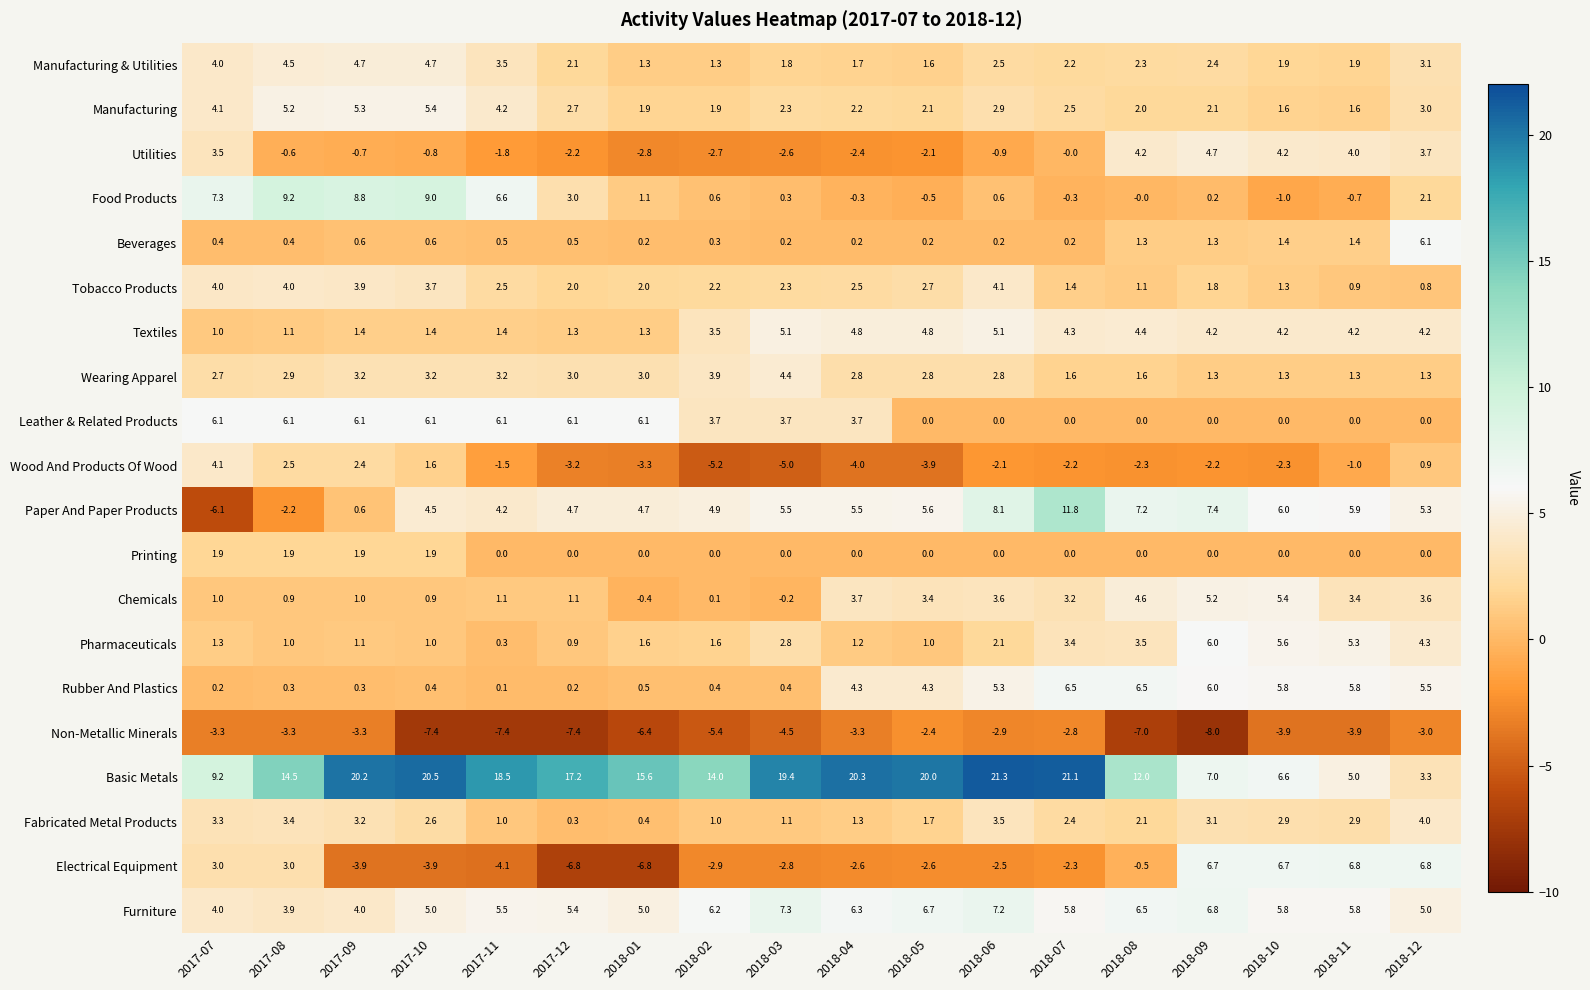

What is the greatest value displayed?

21.3